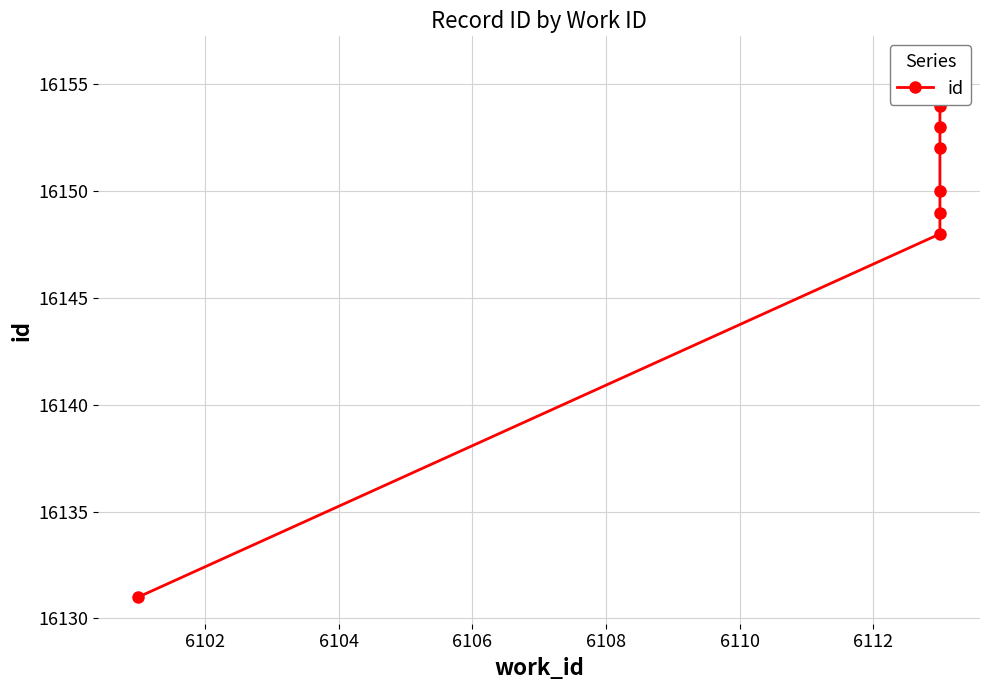

Reading left to right, what are all the values shown in this chart?

16131	16148	16149	16150	16152	16153	16154	16155	16156